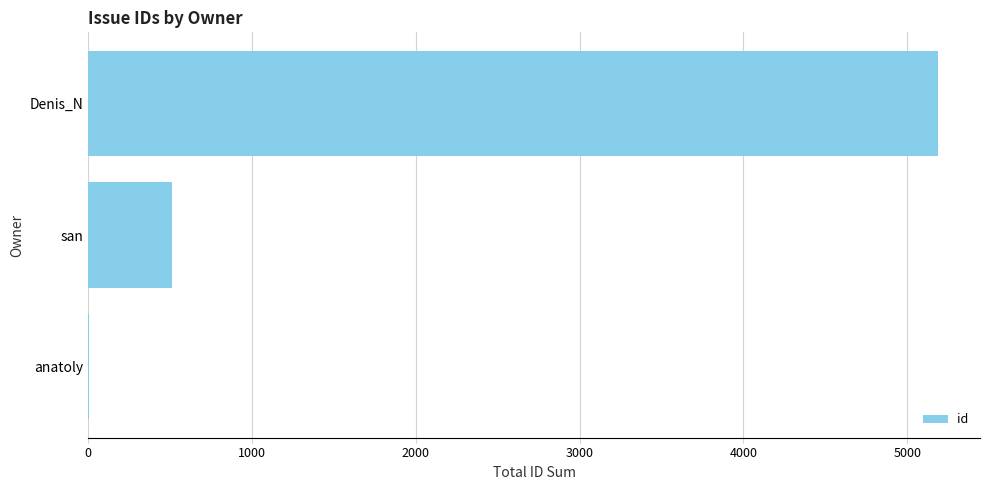

Which has a higher value, Denis_N or anatoly?

Denis_N